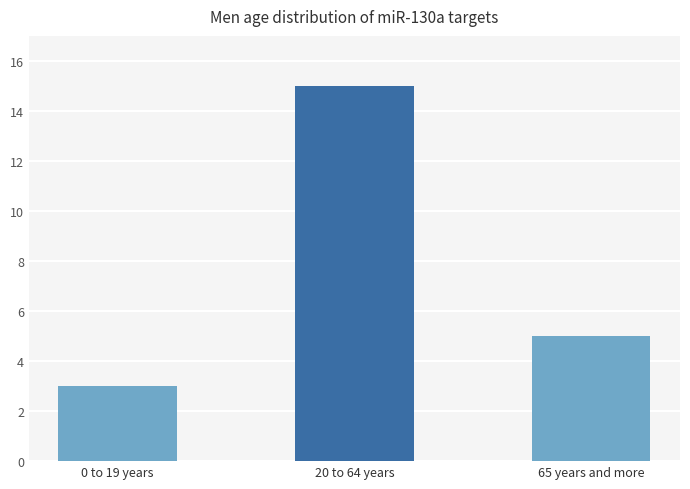

List the labels in order of value, smallest first.

0 to 19 years, 65 years and more, 20 to 64 years